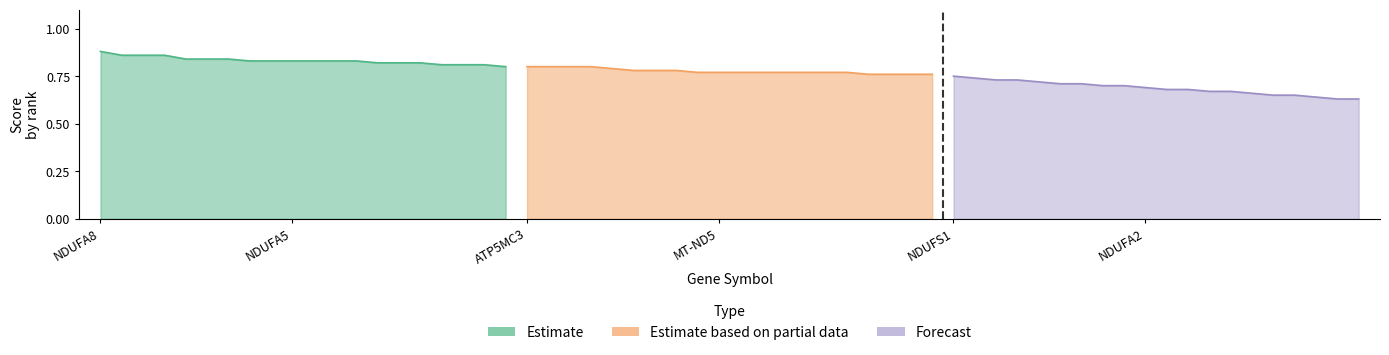

What is the difference between the maximum and minimum values in the Forecast series?

0.1